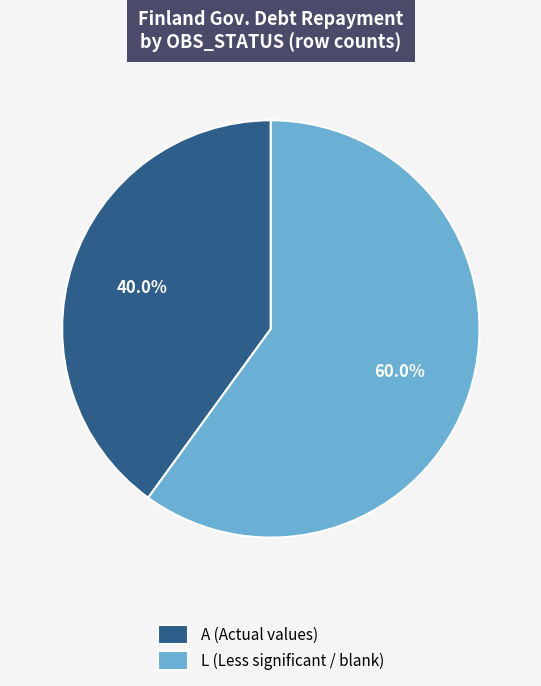

Combined, do L (Less significant / blank) and A (Actual values) account for over 50%?

Yes